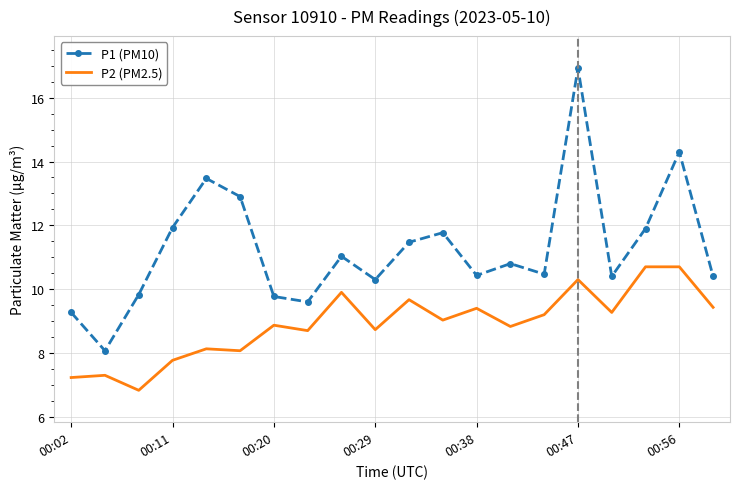

Rank the series by their maximum value, from lowest to highest.

P2 (PM2.5), P1 (PM10)